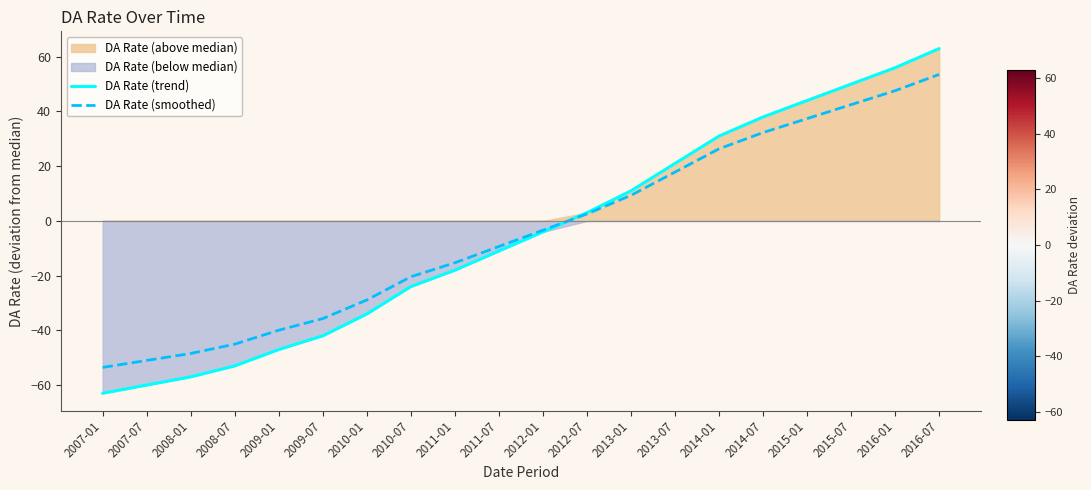

Which label corresponds to the smallest value in the chart?

2007-01